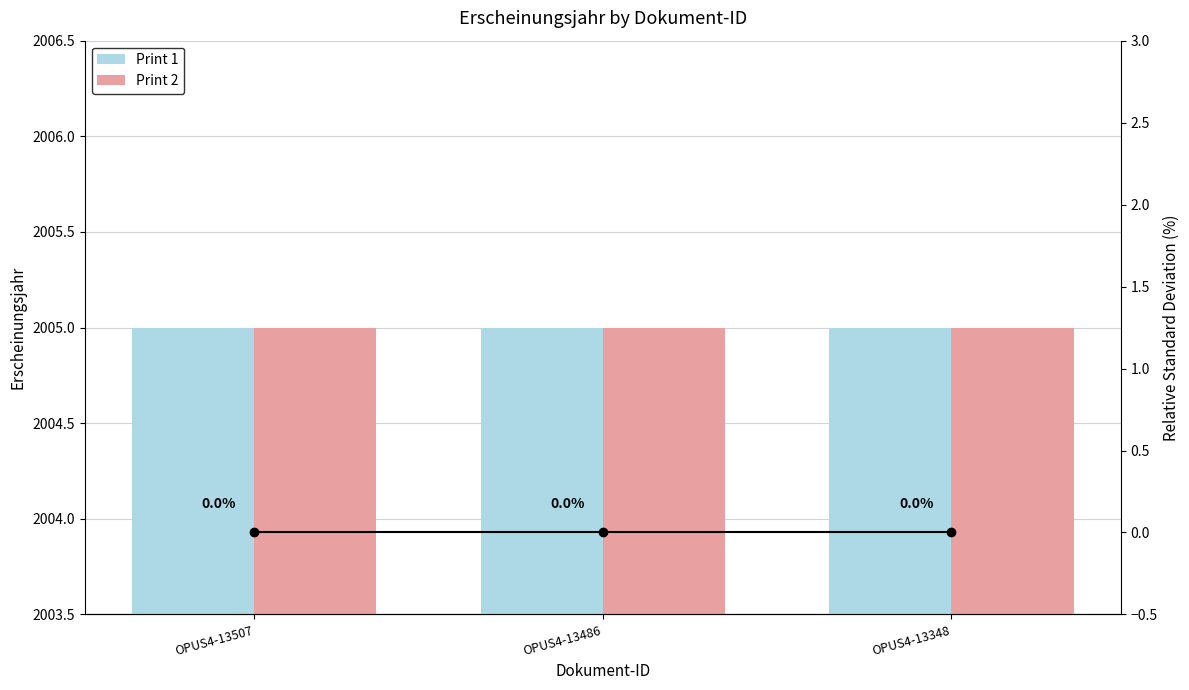

What is the average value of the Print 1 series?

2005